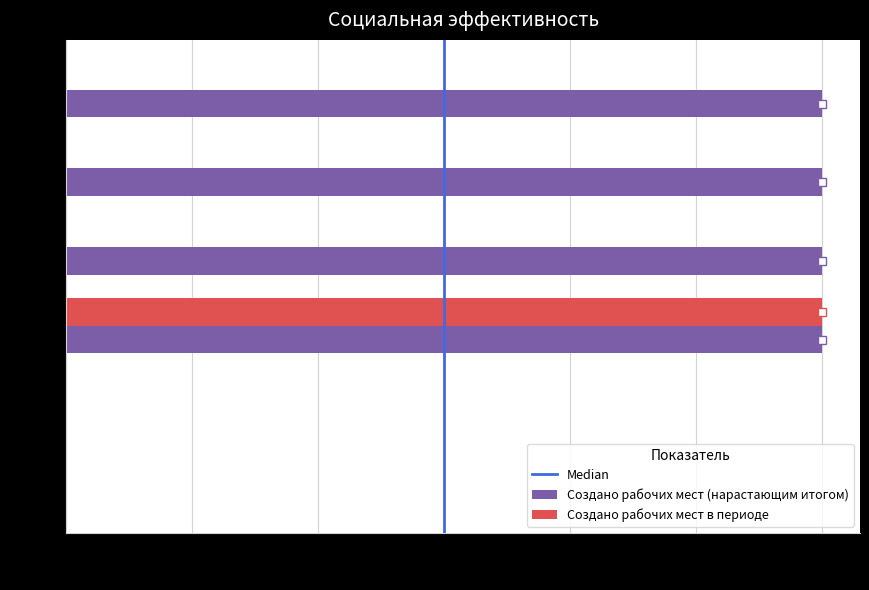

What is the sum of all Создано рабочих мест в периоде values?

6